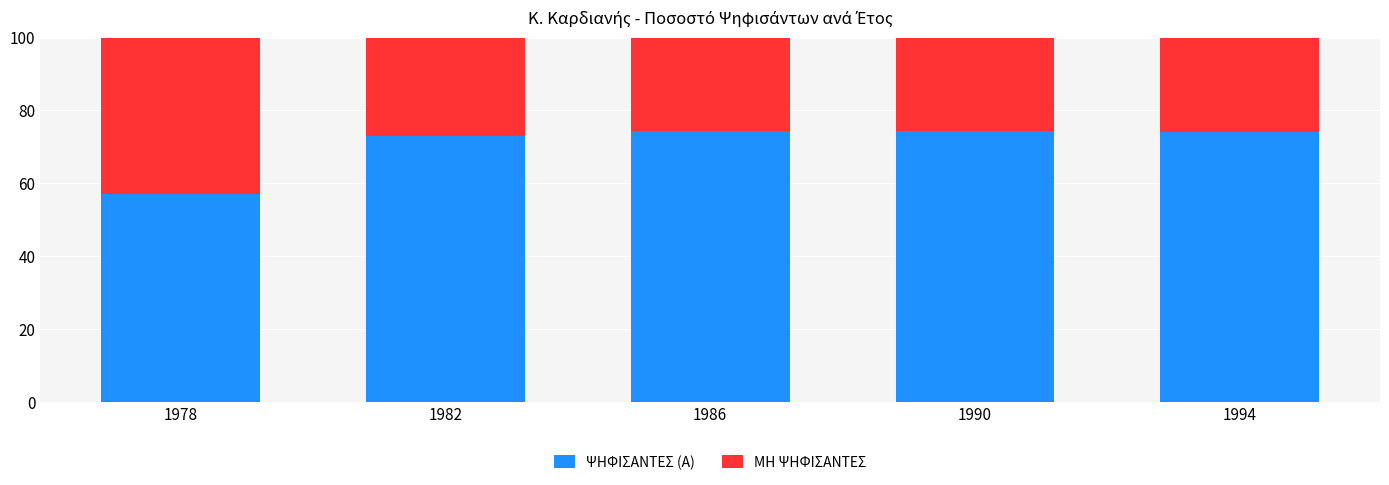

What is the sum of the ΨΗΦΙΣΑΝΤΕΣ (Α) values at 1982 and 1978?

130.1